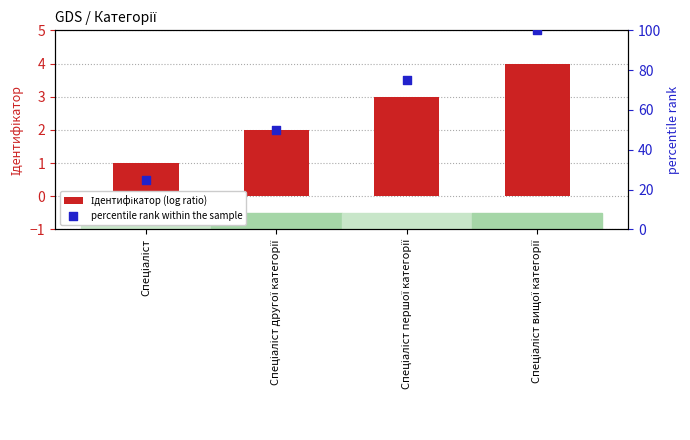

Which series has the largest total across all categories?

percentile rank within the sample